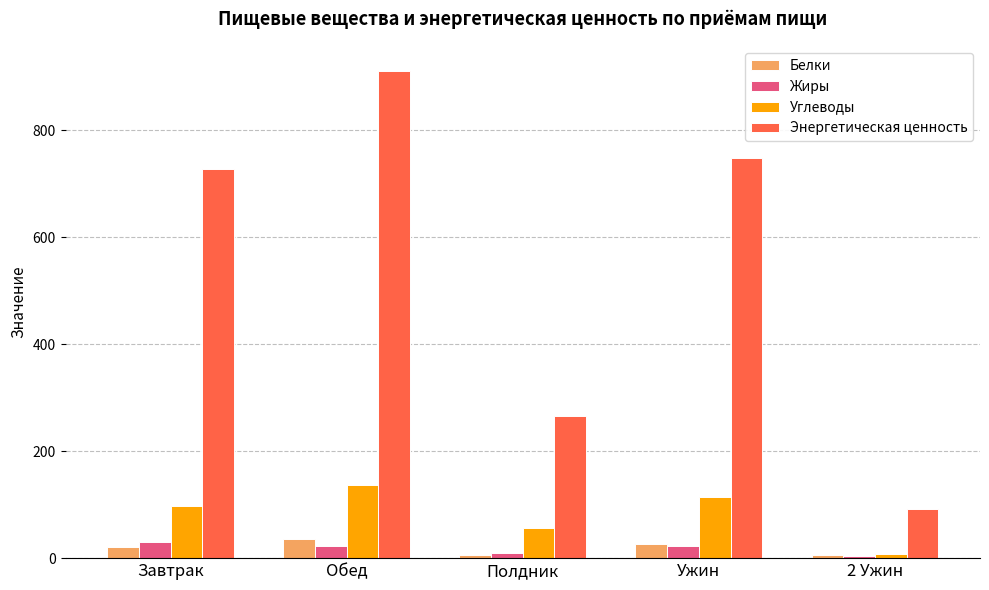

True or false: Энергетическая ценность has a value of 911.3 at Обед.

True